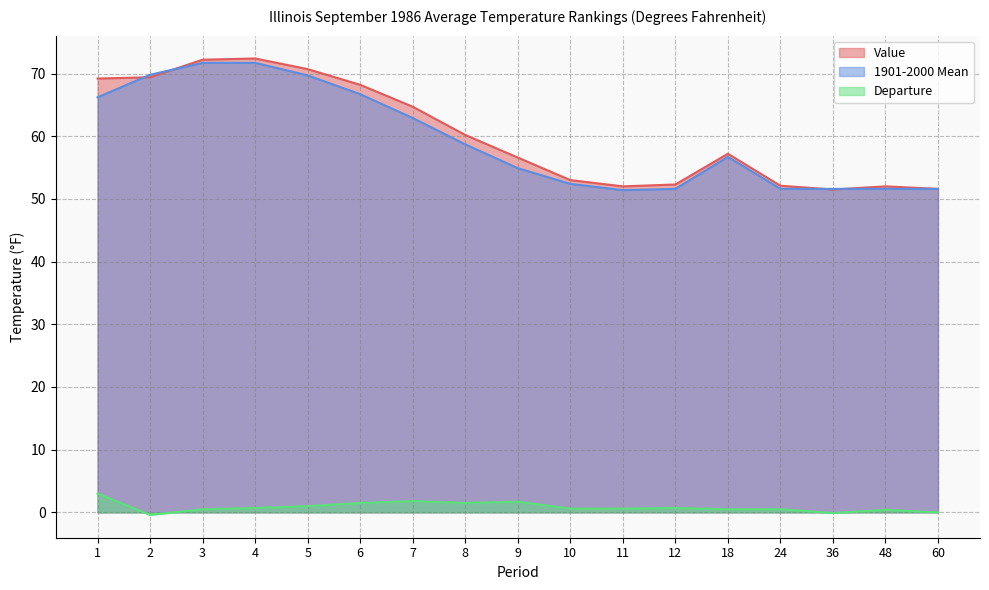

Is the value of Value at 11 greater than the value of 1901-2000 Mean at 60?

Yes